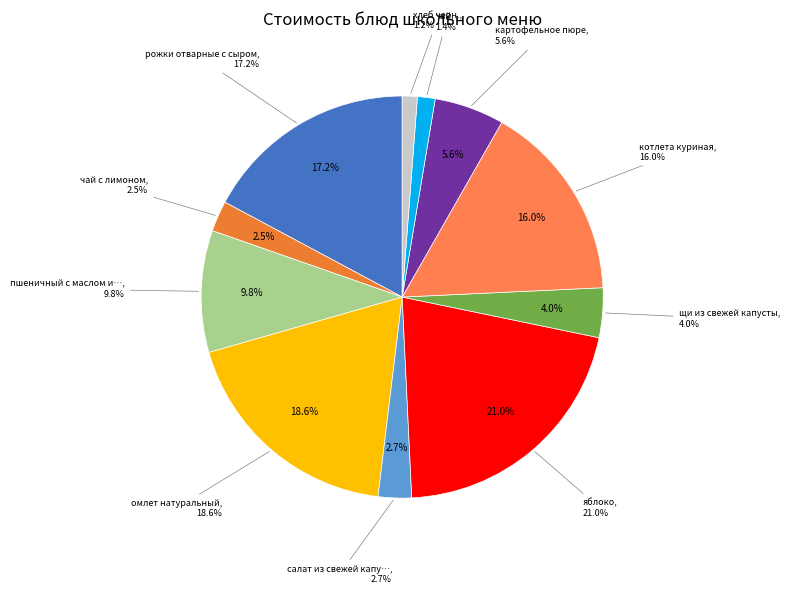

To the nearest percent, what portion does котлета куриная represent?

16%